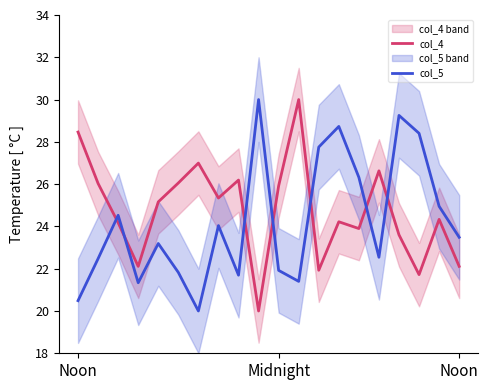

List the labels in order of col_4 value, smallest first.

9, 17, 12, 3, 19, 16, 14, Noon, 13, 18, 4, 7, 10, Midnight, 5, 8, 15, 6, Noon, 11